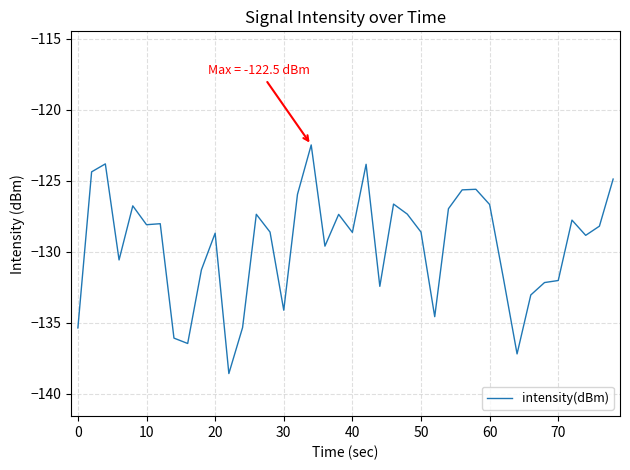

What is the minimum value shown in the chart?

-138.6